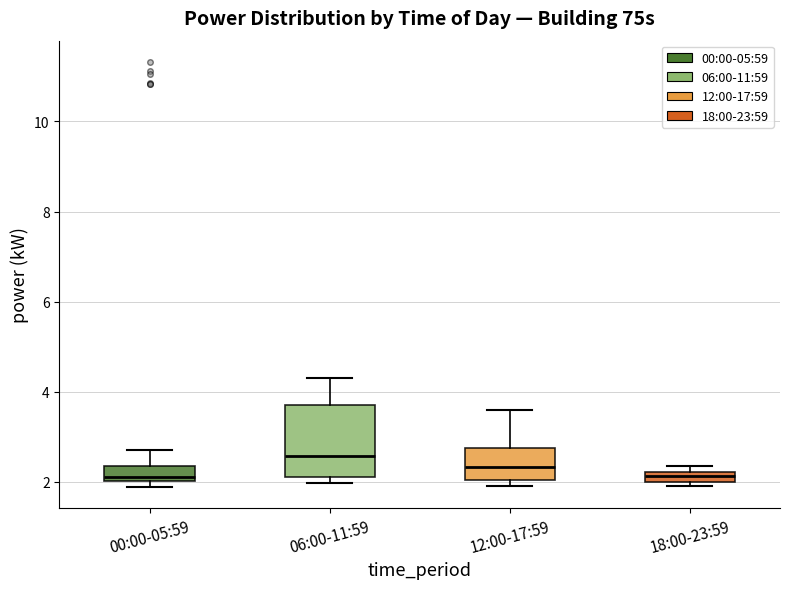

Which box's median line is the highest?

06:00-11:59